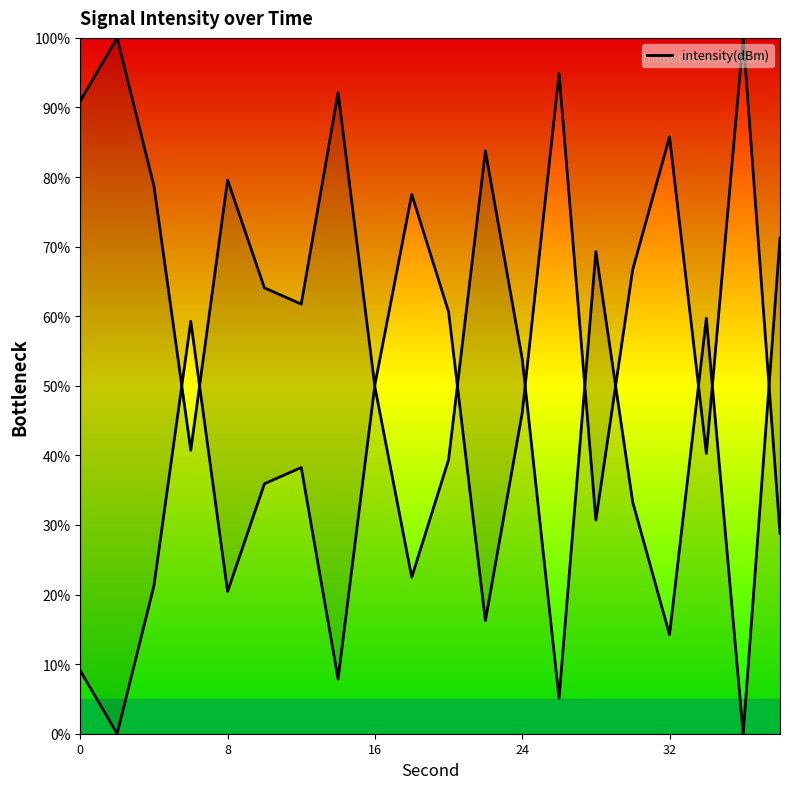

True or false: the data shows 49.4 at 18.

False